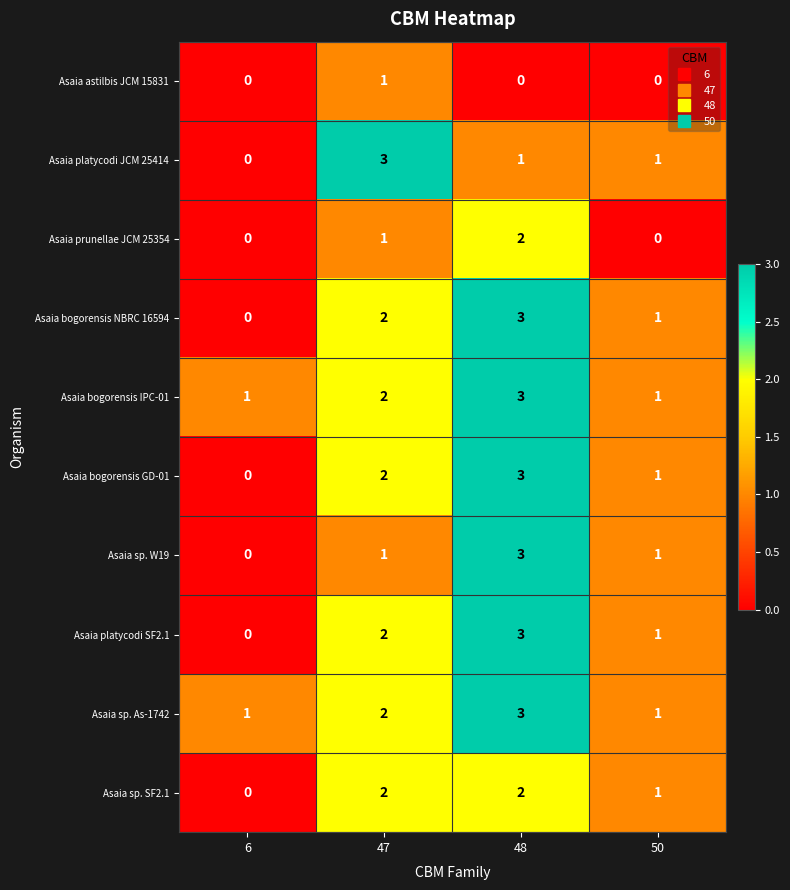

What is the spread (max minus min) of values at 50?

1